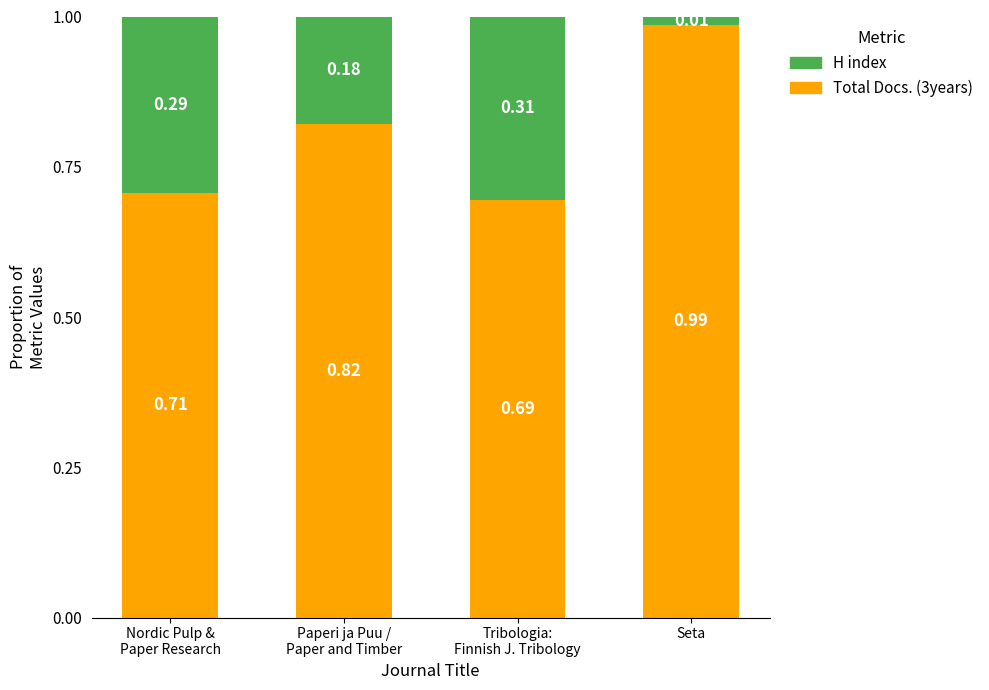

At which label does Total Docs. (3years) reach its peak?

Seta